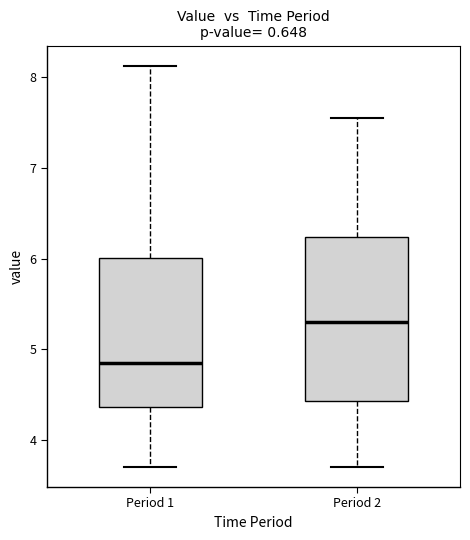

Which box's median line is the lowest?

Period 1